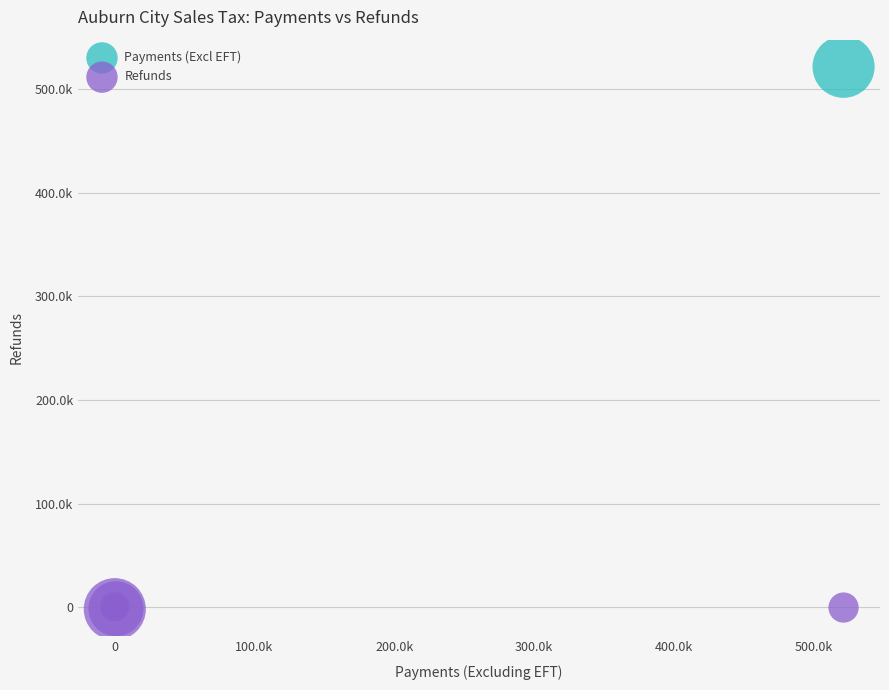

Which series has the widest spread of Y values?

Payments (Excl EFT)